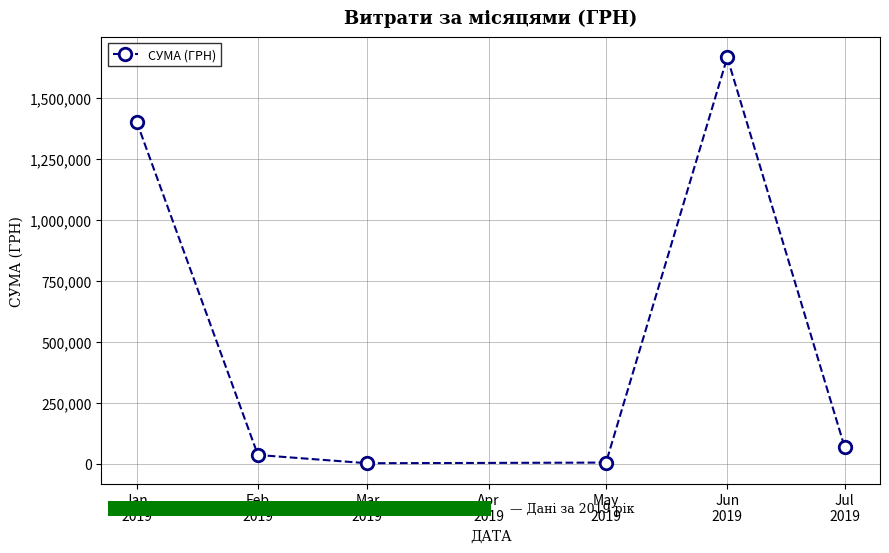

Count the number of data series in this chart.

1